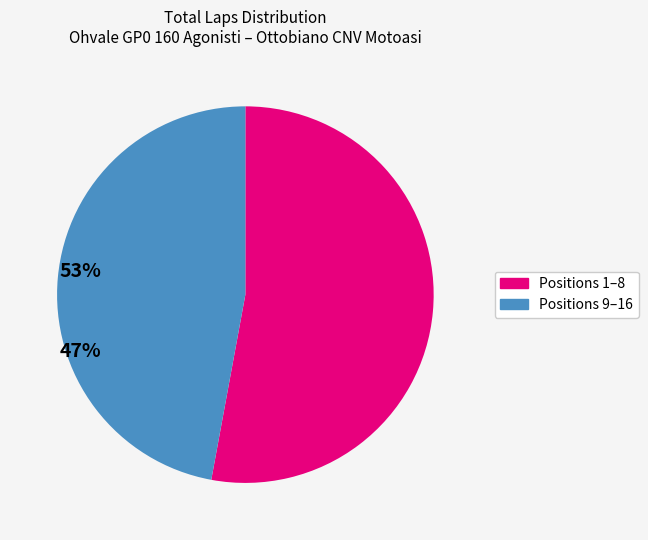

Count the number of slices in the pie.

2